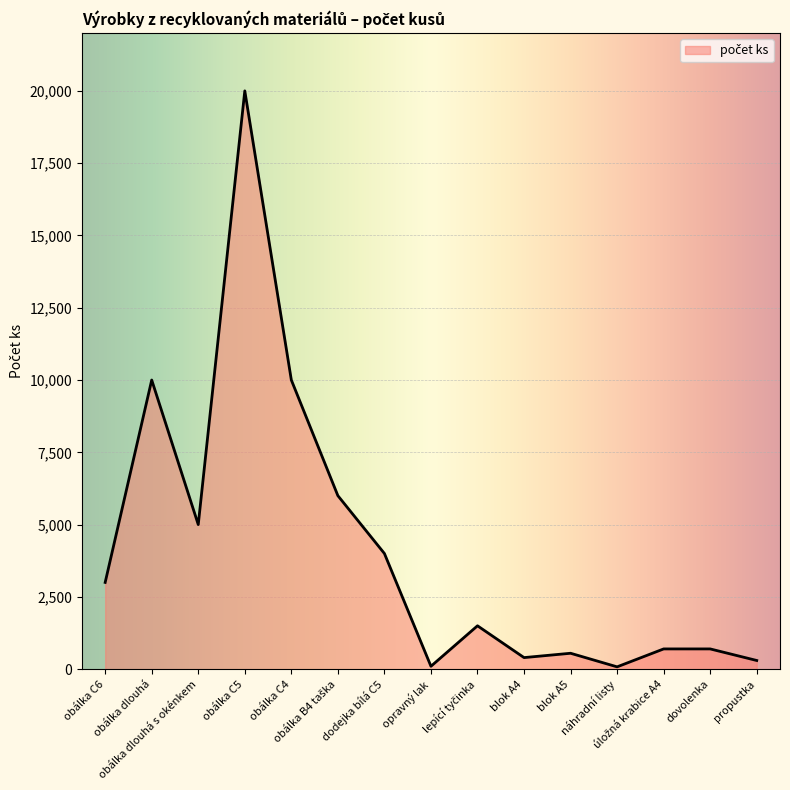

What is the difference between the maximum and minimum values?

19920